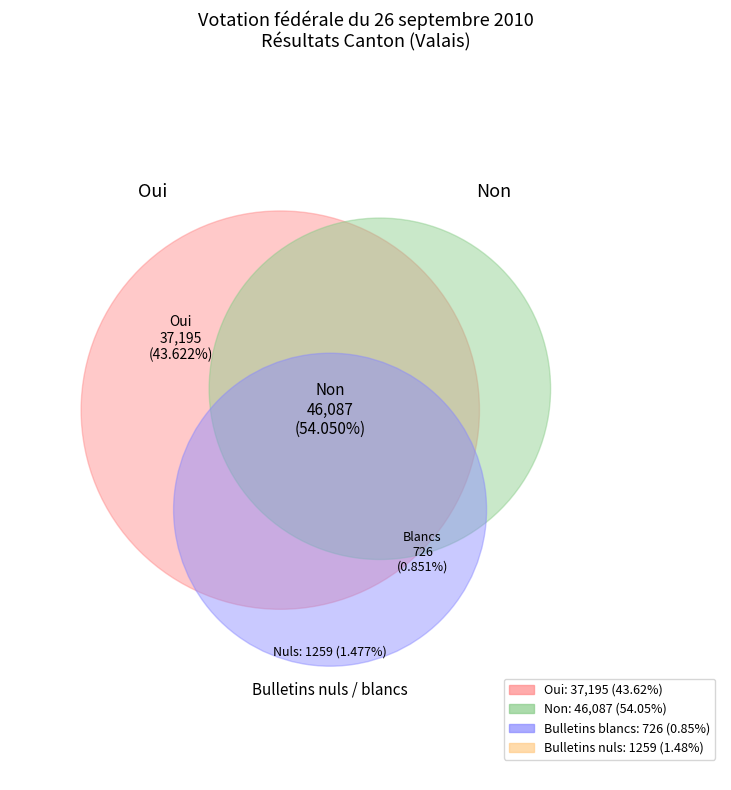

Which category has the biggest portion of the pie?

Non